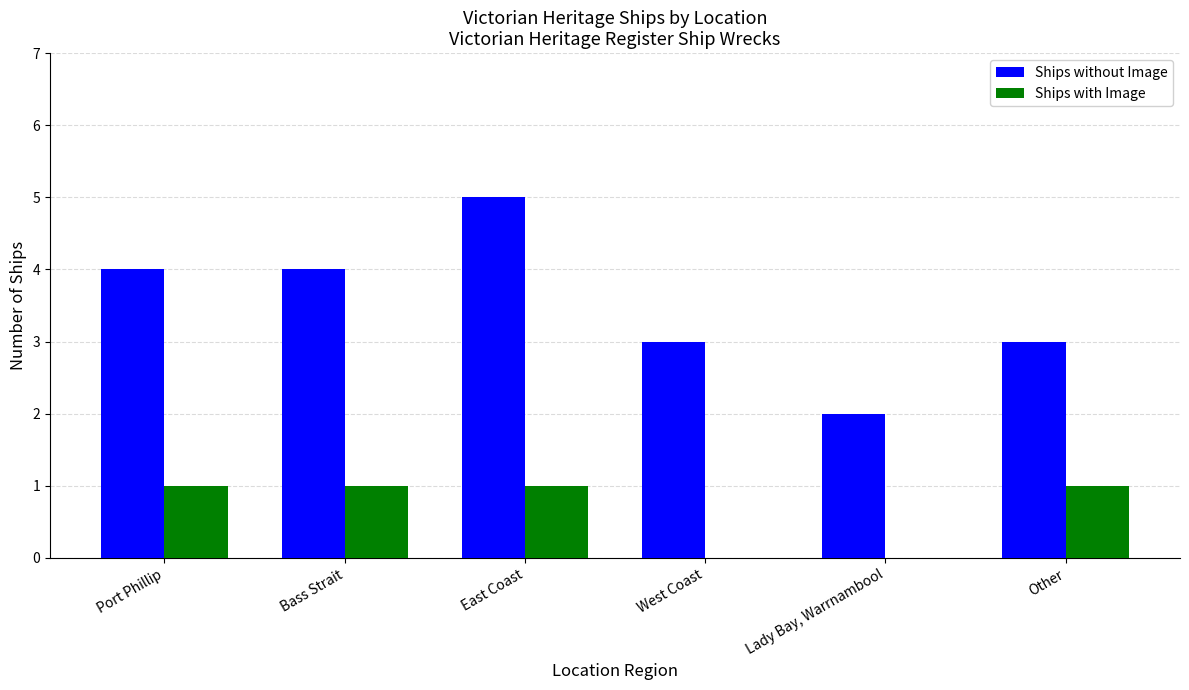

Which series has the largest total across all categories?

Ships without Image